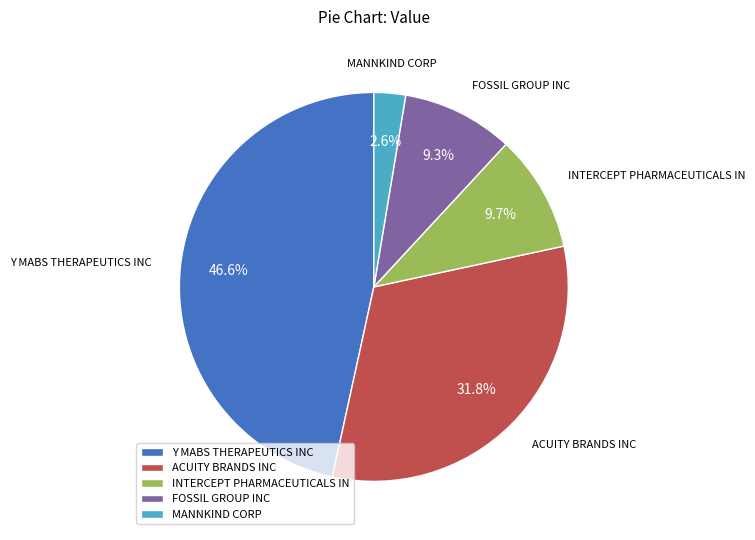

Does any single category account for the majority?

No